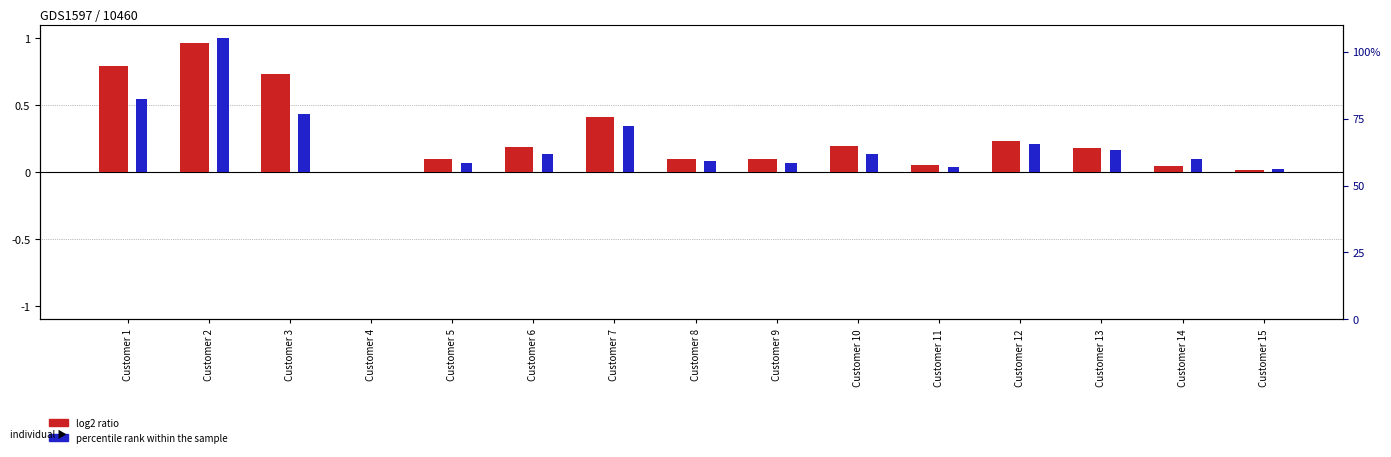

What is the value of the 12th bar from the left?

0.2